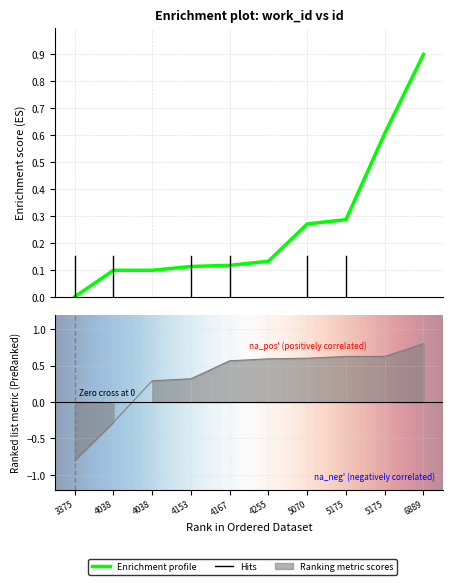

What is the change in value from 3375 to 5175?

+0.6